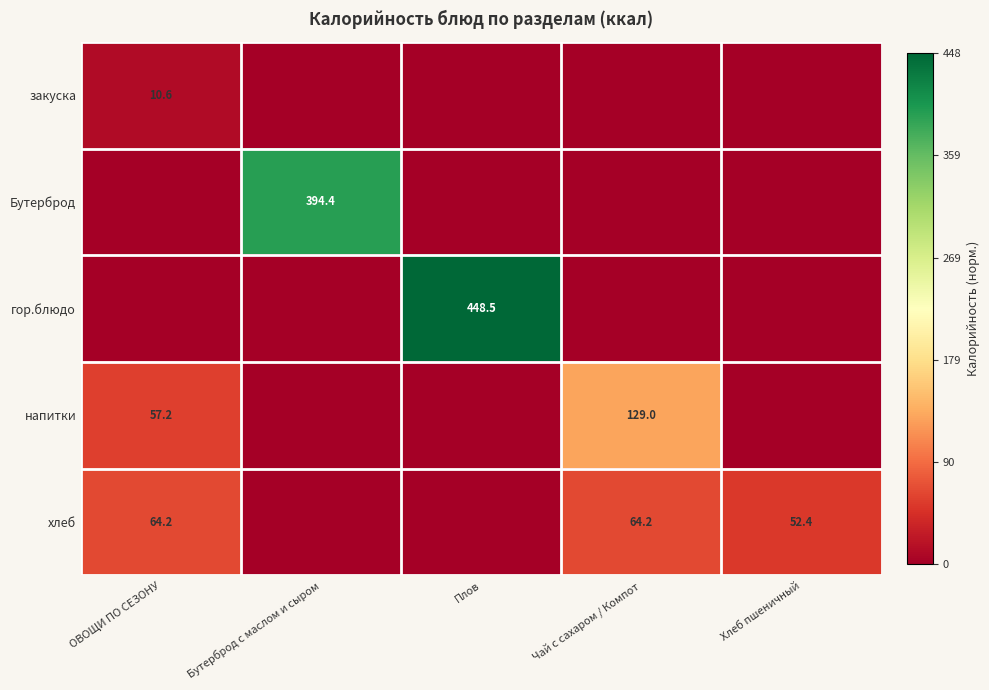

Is it true that закуска equals 5.8 at ОВОЩИ ПО СЕЗОНУ?

False